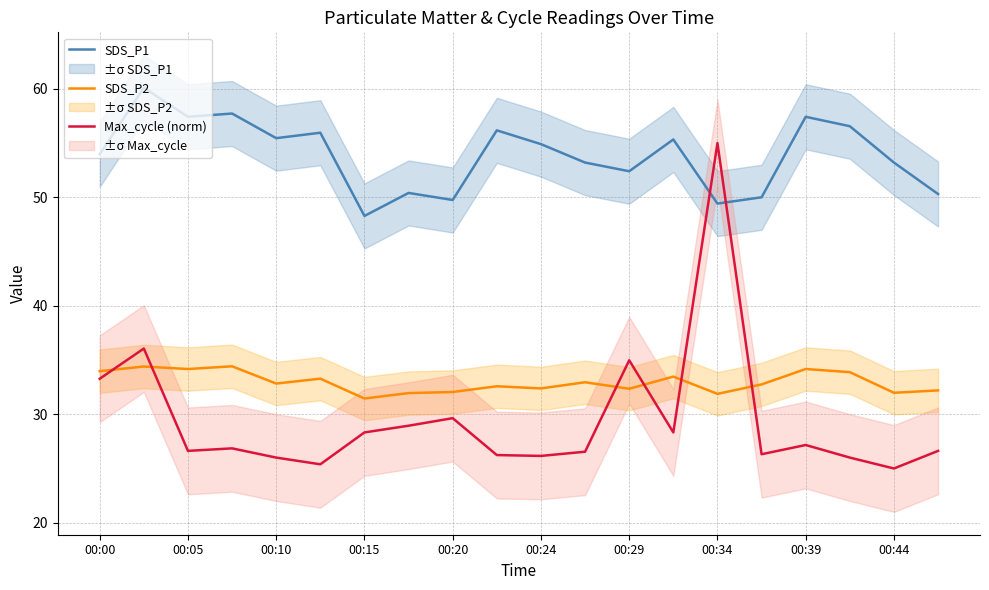

How many data points in Max_cycle (norm) are less than 26?

2